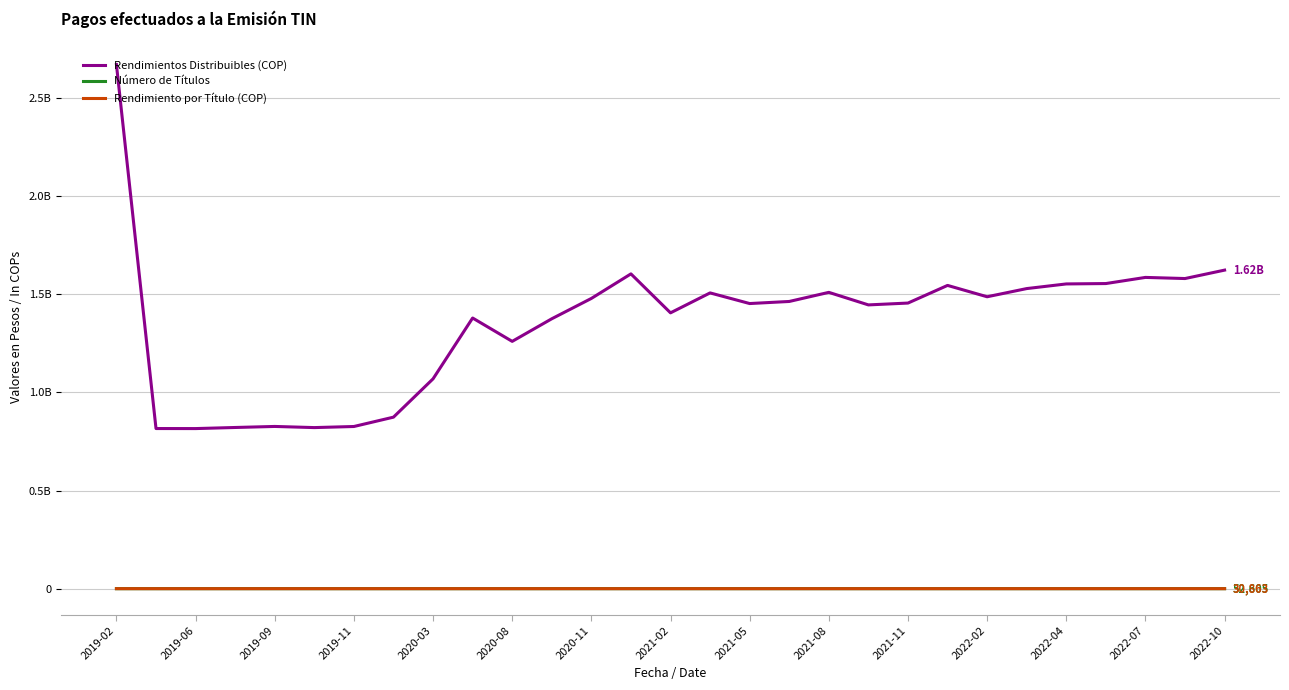

Rank the series by their maximum value, from highest to lowest.

Rendimientos Distribuibles (COP), Rendimiento por Título (COP), Número de Títulos